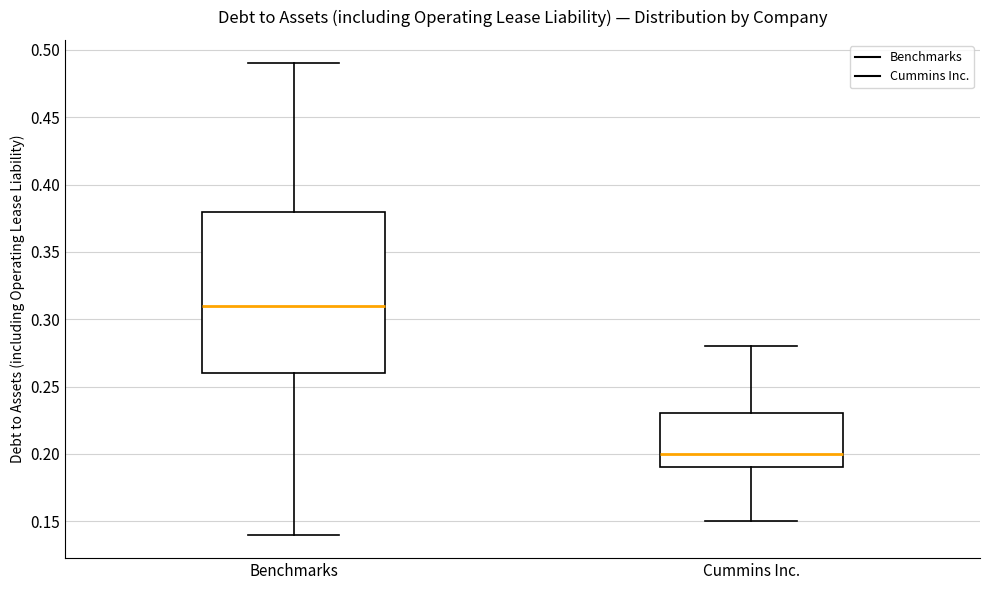

Which box has the lowest median line?

Cummins Inc.